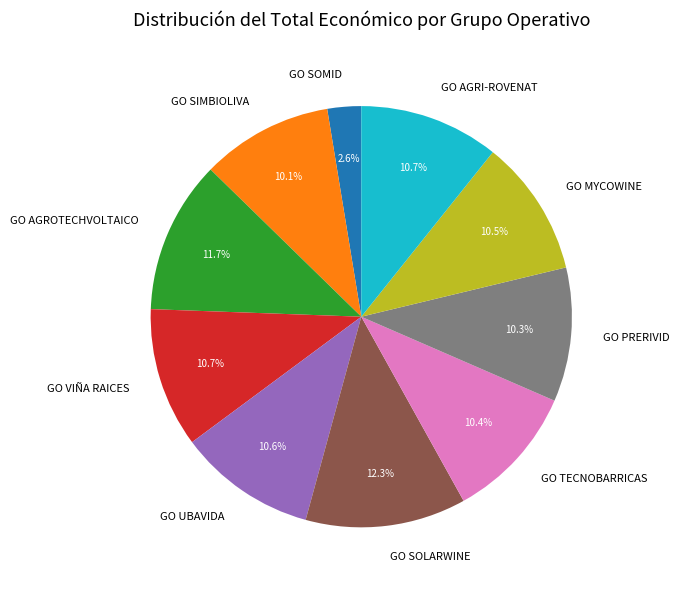

How many segments does this pie chart have?

10